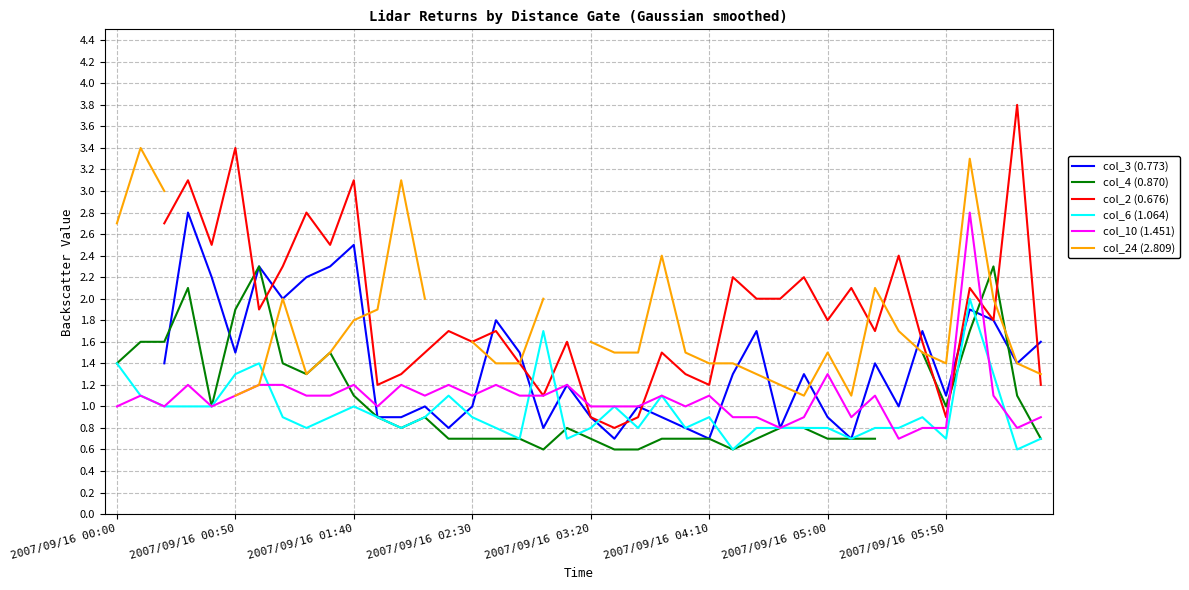

The value of col_6 (1.064) at 2007/09/16 03:20 is 0.2. True or false?

False